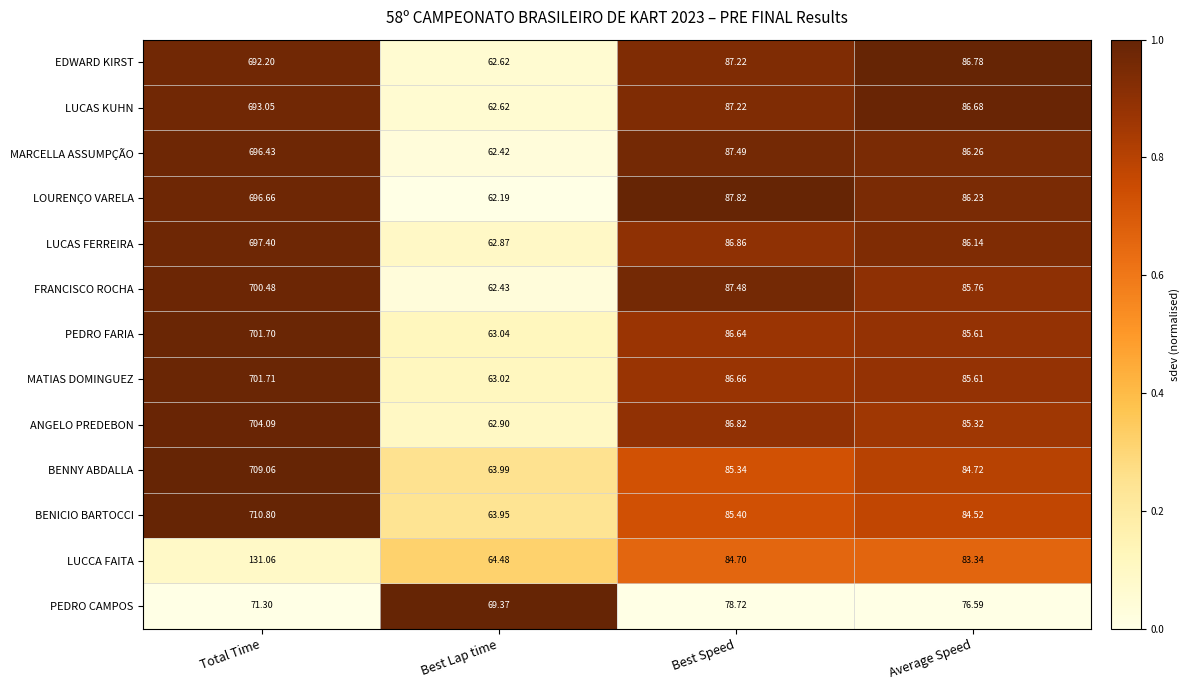

Which series has the widest spread of values?

BENICIO BARTOCCI